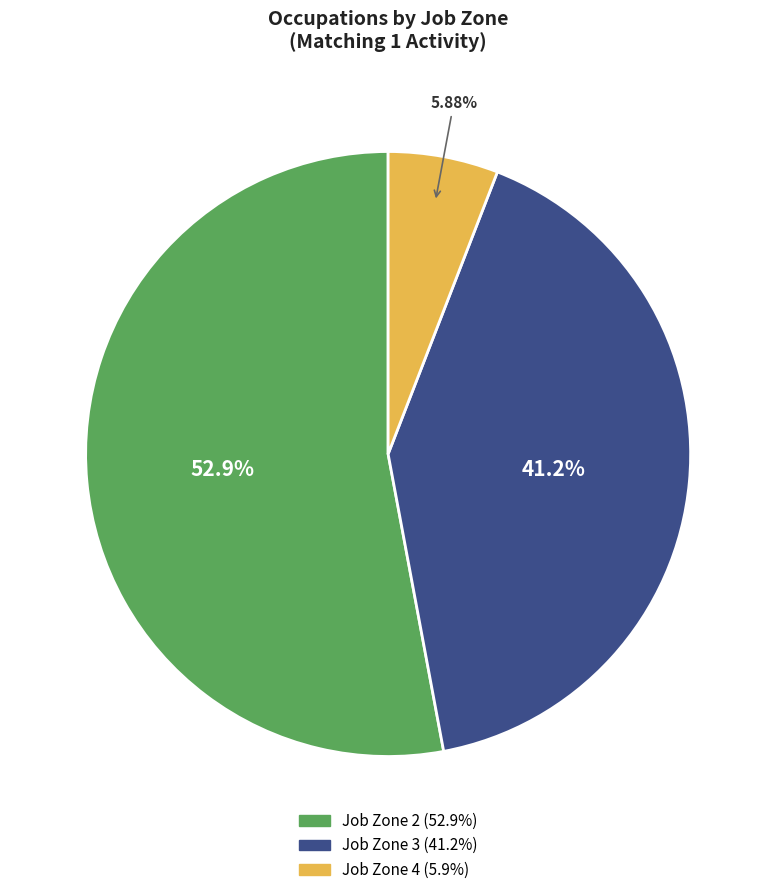

Is there a majority slice in this chart?

Yes